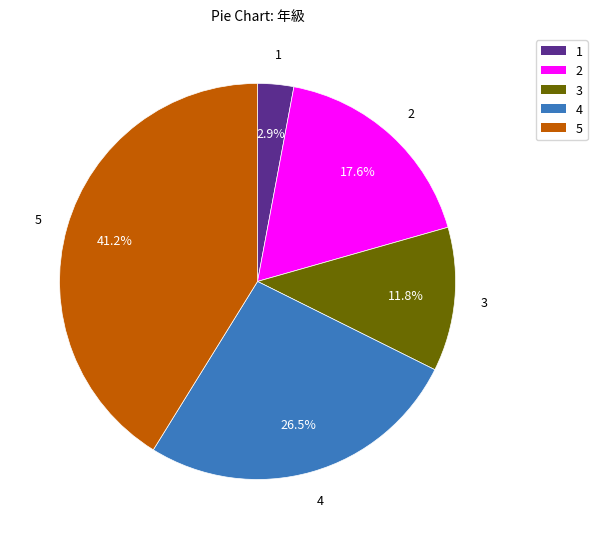

What is the smallest slice in the pie chart?

1